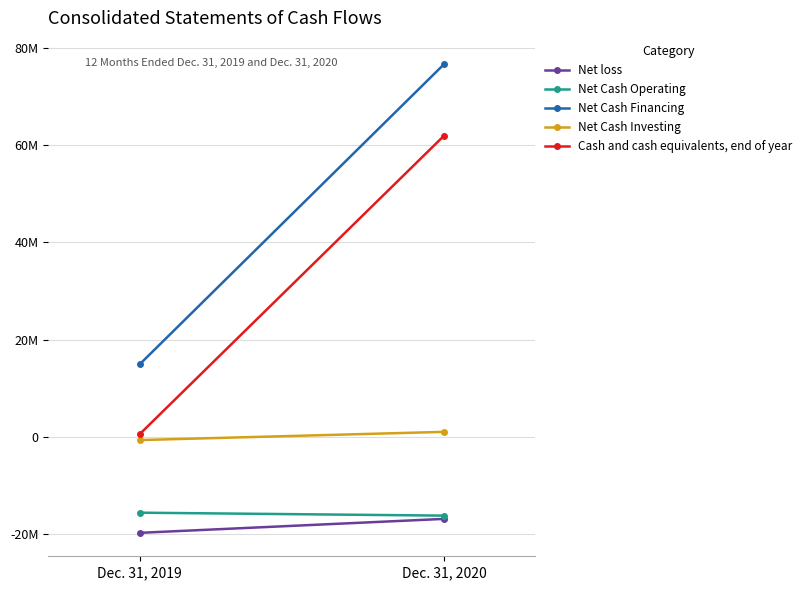

Rank the series by their maximum value, from lowest to highest.

Net loss, Net Cash Operating, Net Cash Investing, Cash and cash equivalents, end of year, Net Cash Financing